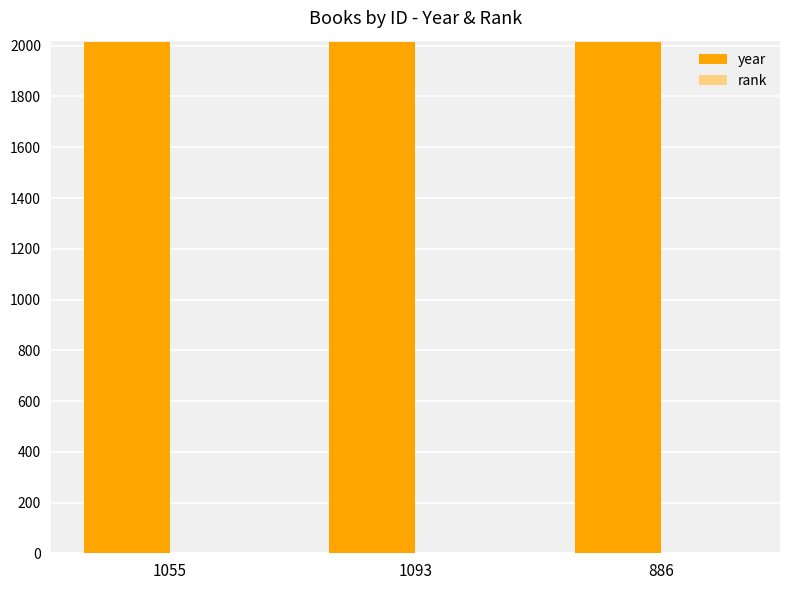

Count the year values in the range 2015 to 2016.

3